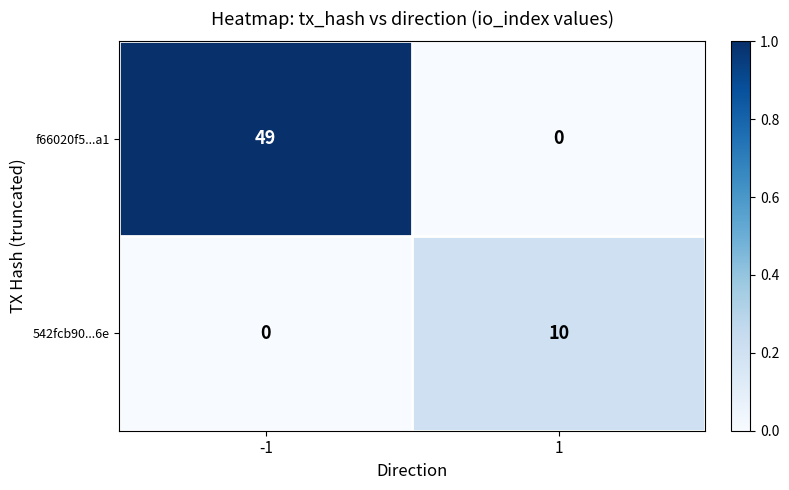

At how many categories does at least one series exceed 0?

2